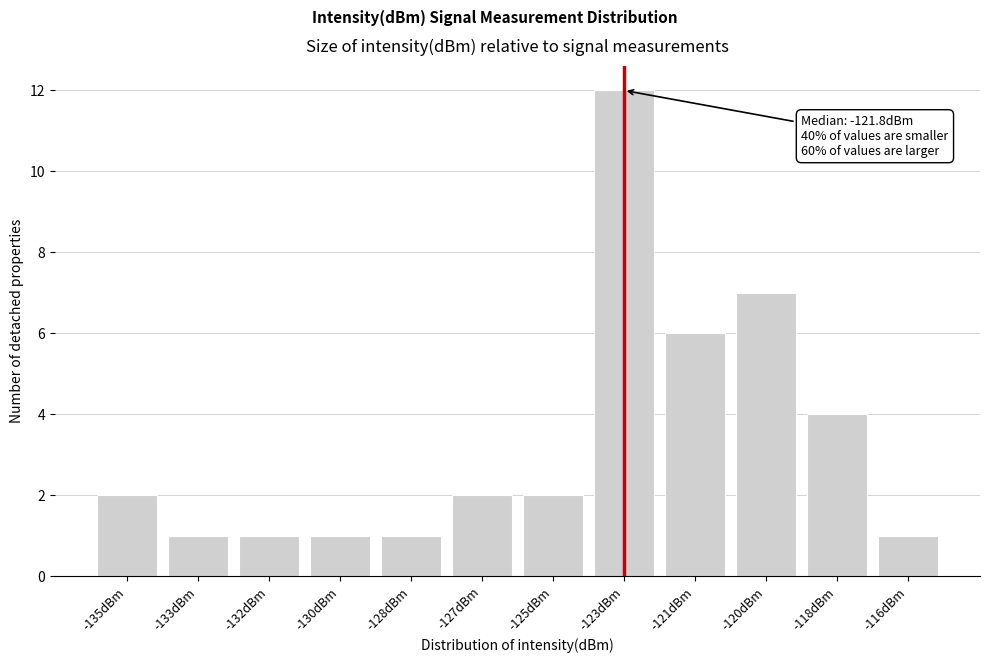

Reading left to right, list all the values displayed in this chart.

2	1	1	1	1	2	2	12	6	7	4	1